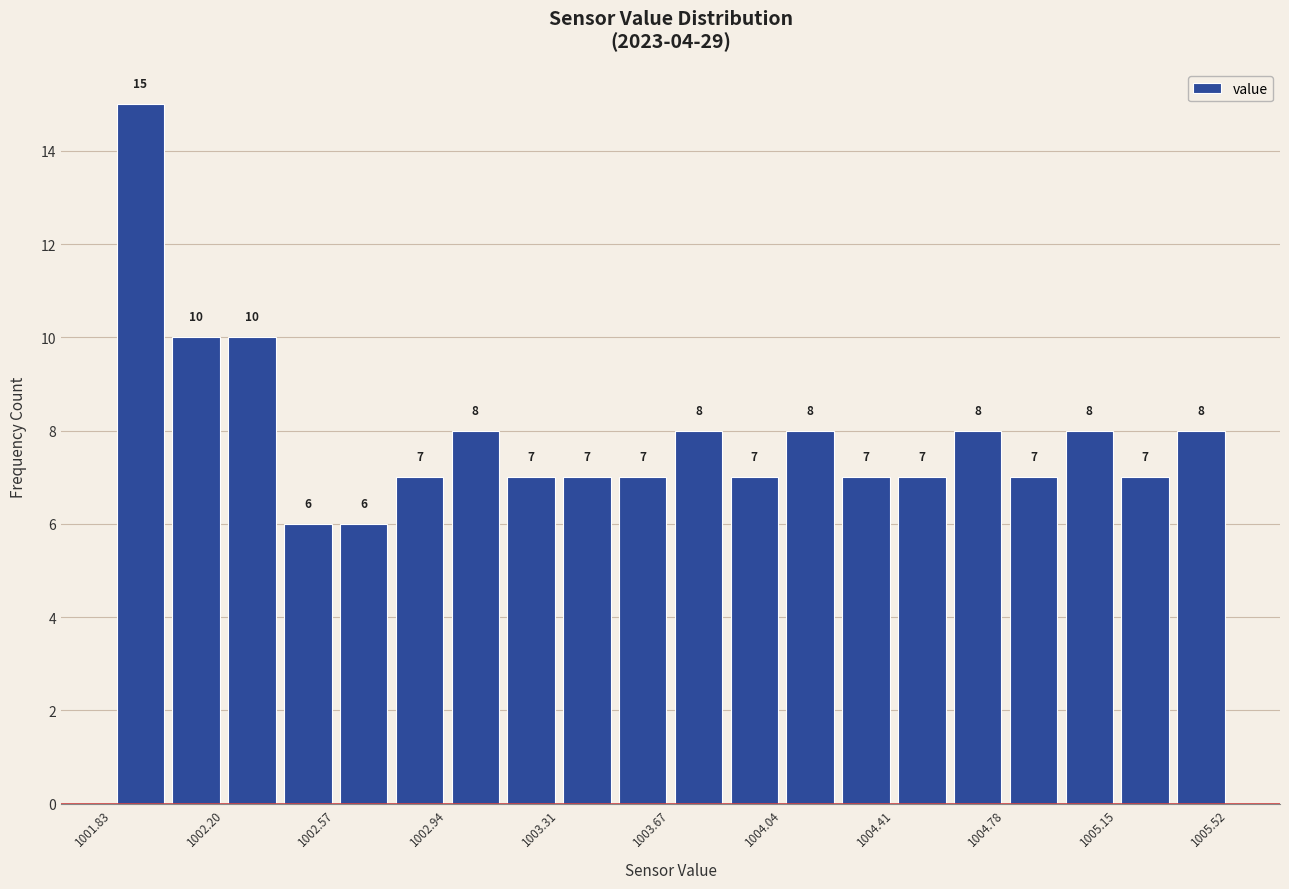

Read against the x-axis, roughly where is the centre of the tallest bar?

1001.90